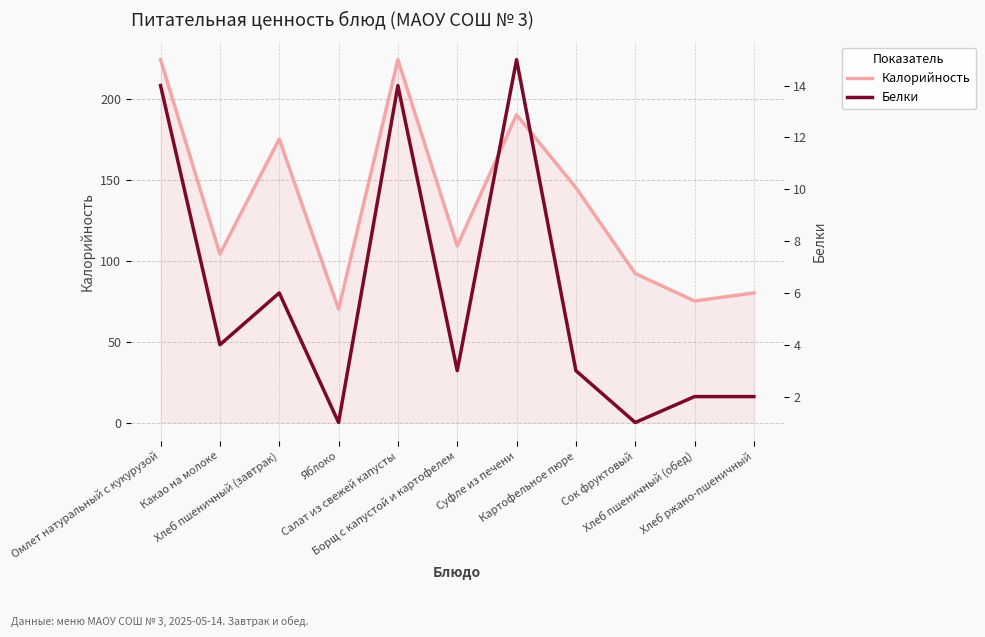

Rank the series by their average value, from lowest to highest.

Белки, Калорийность